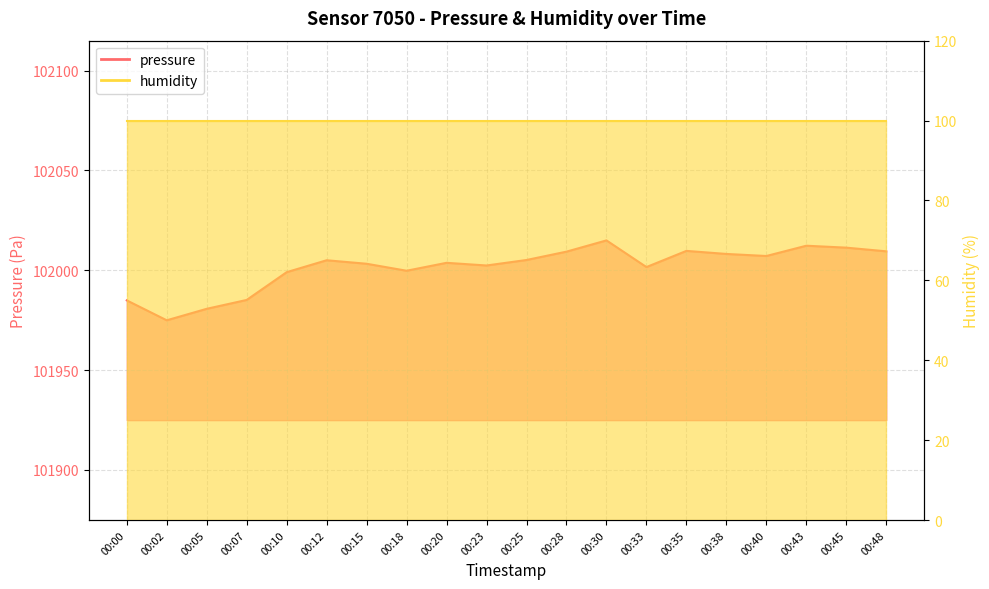

Reading right to left, transcribe all the data shown in this chart.

00:48=102009.5	00:45=102011.3	00:43=102012.3	00:40=102007.1	00:38=102008.2	00:35=102009.7	00:33=102001.6	00:30=102014.9	00:28=102009.3	00:25=102005.1	00:23=102002.4	00:20=102003.7	00:18=101999.8	00:15=102003.2	00:12=102005.0	00:10=101999.0	00:07=101985.1	00:05=101980.7	00:02=101974.9	00:00=101984.9